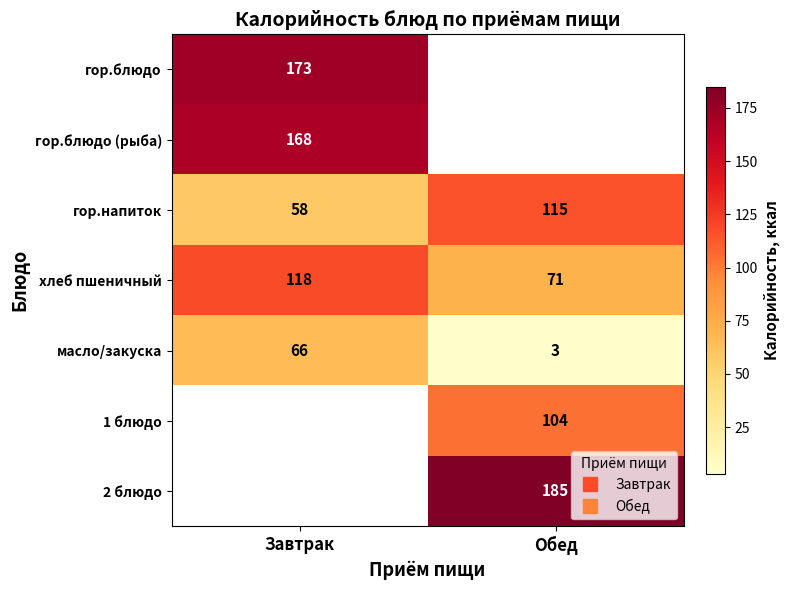

Is the value of 1 блюдо at Обед greater than the value of гор.напиток at Обед?

No